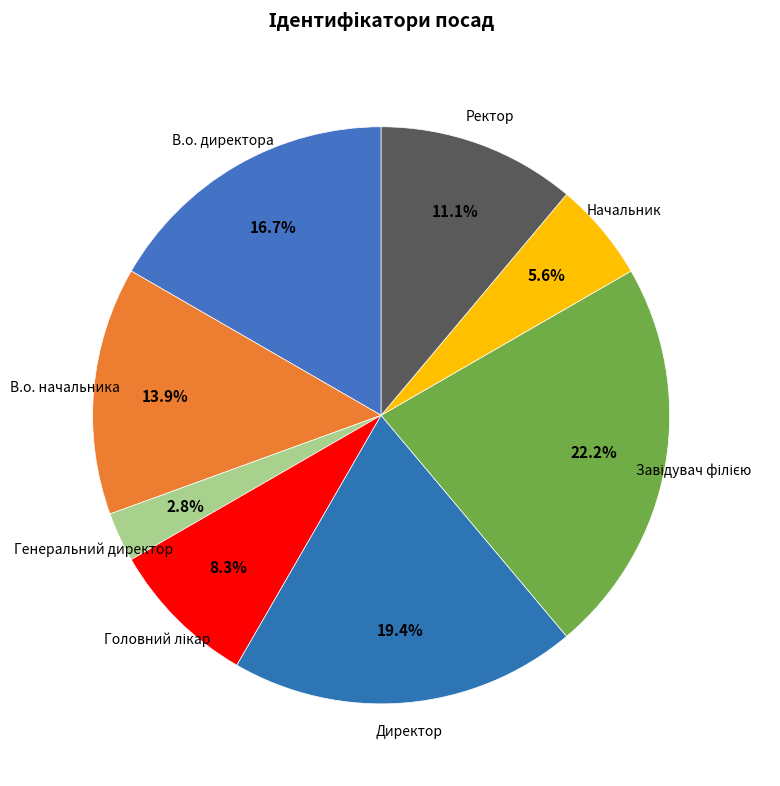

What percentage is NOT represented by В.о. начальника?

86.1%